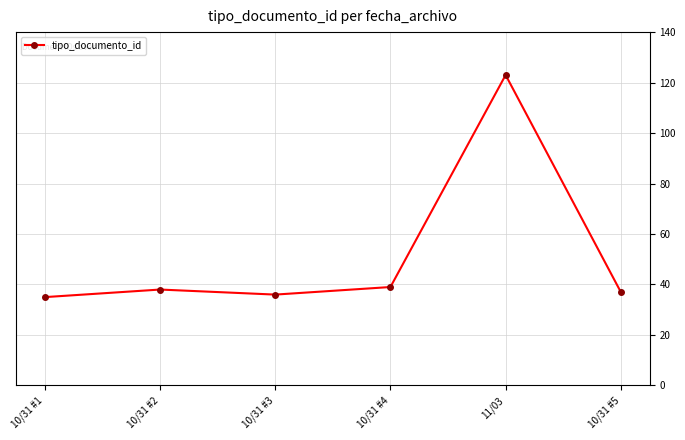

Is this an area chart (filled region under the line)?

No